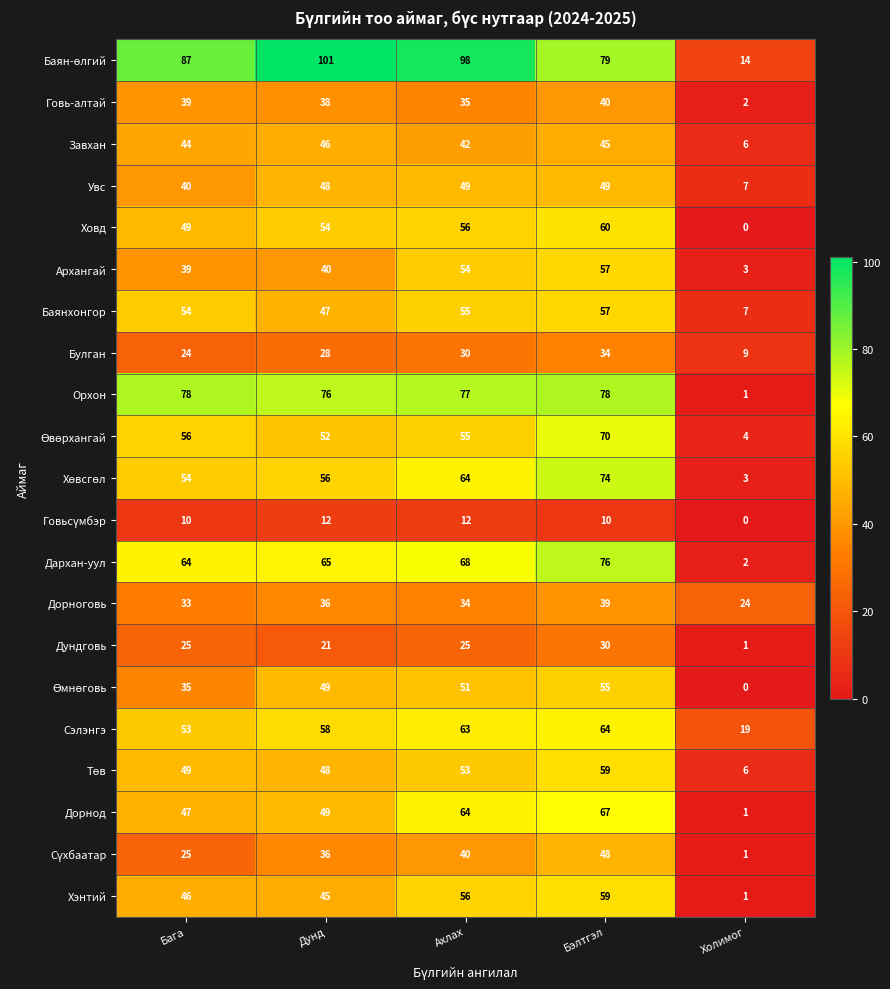

What is the difference between the Дорноговь values at Бэлтгэл and Холимог?

15